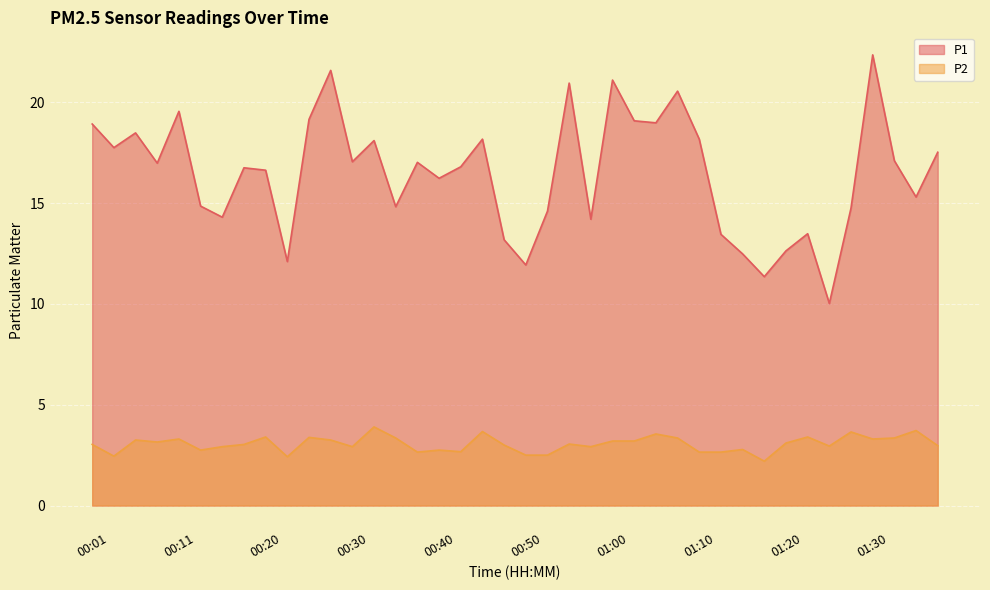

Which series changed the most between 00:03 and 01:05?

P1